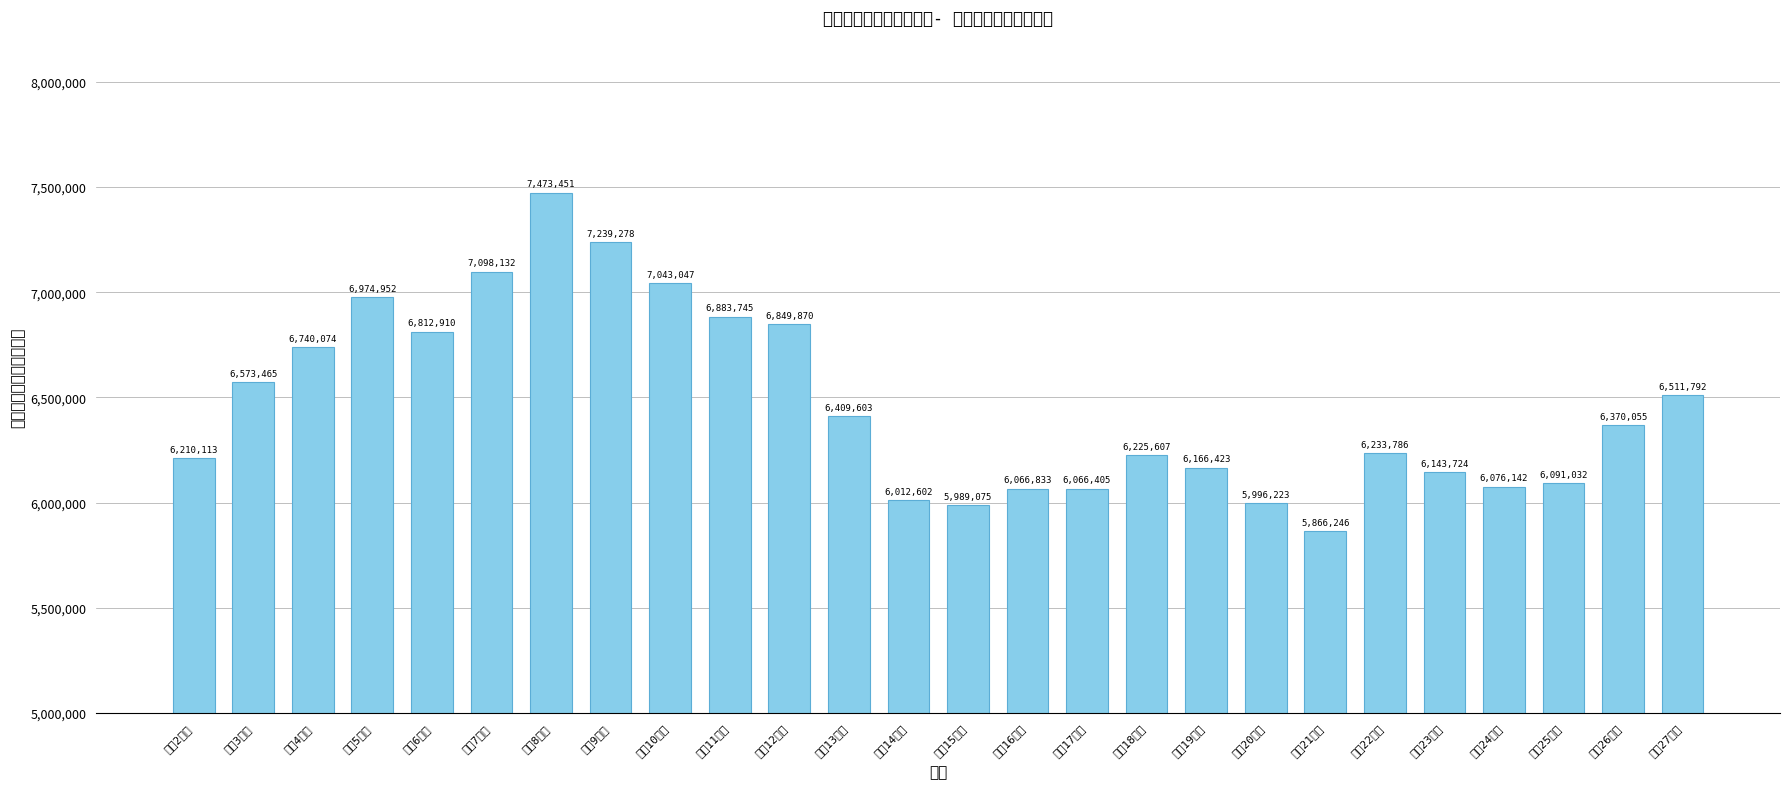

The value at 平成16年度 is 6066833. True or false?

True